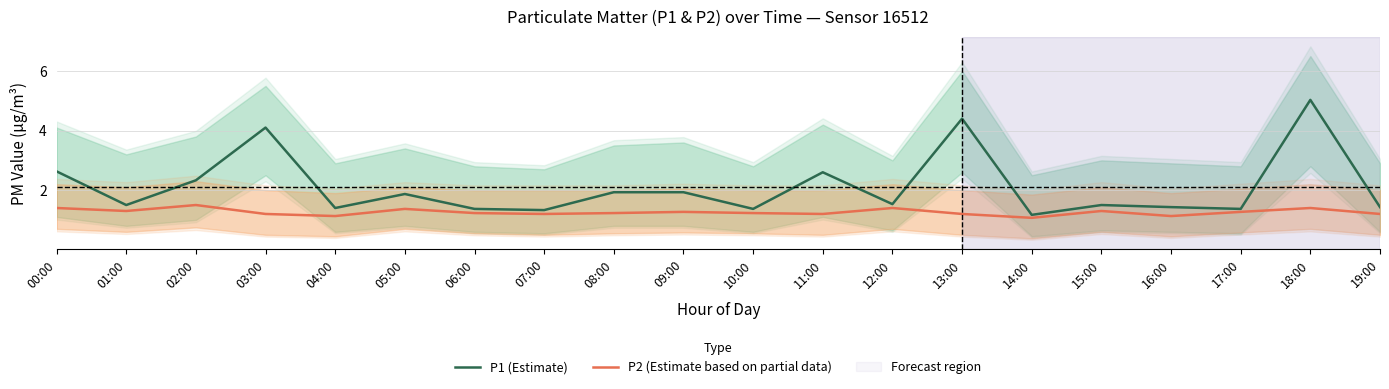

What is the label of the 9th point from the right?

11:00